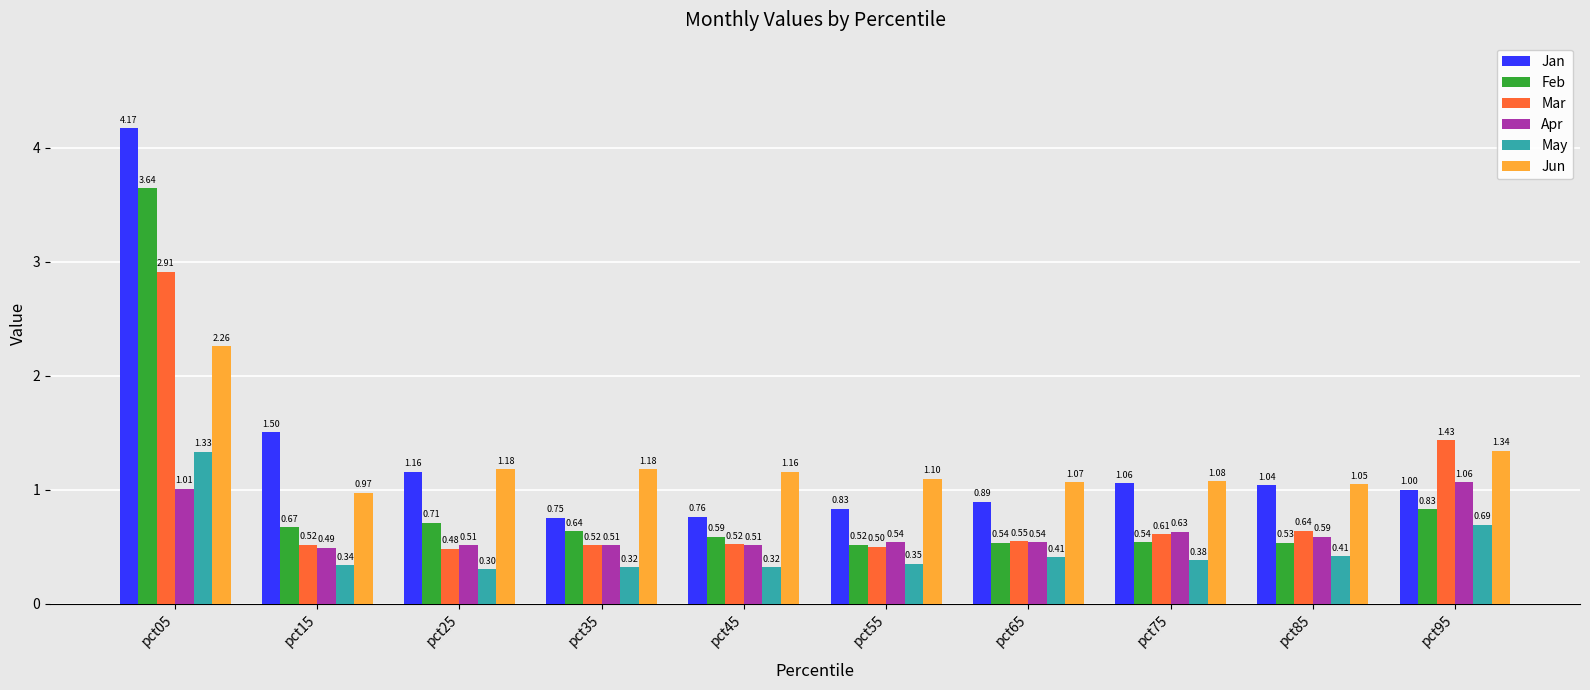

Which category has the highest value in the Feb series?

pct05